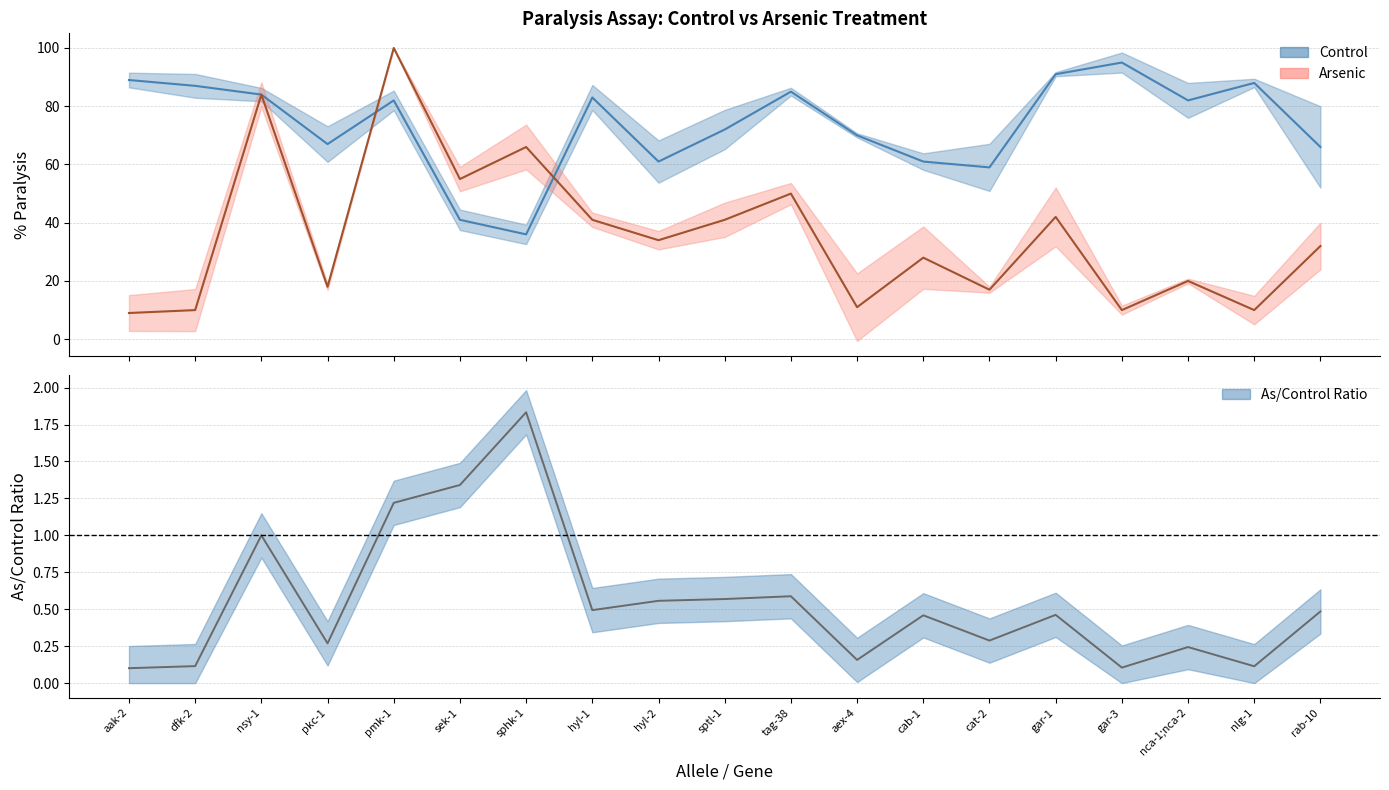

Which series has the largest total across all categories?

control